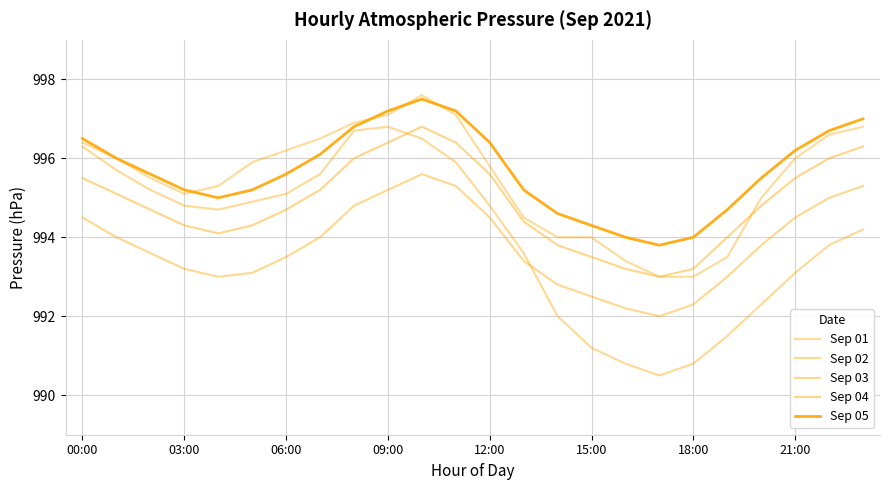

True or false: Sep 05 and Sep 01 intersect in this chart.

True